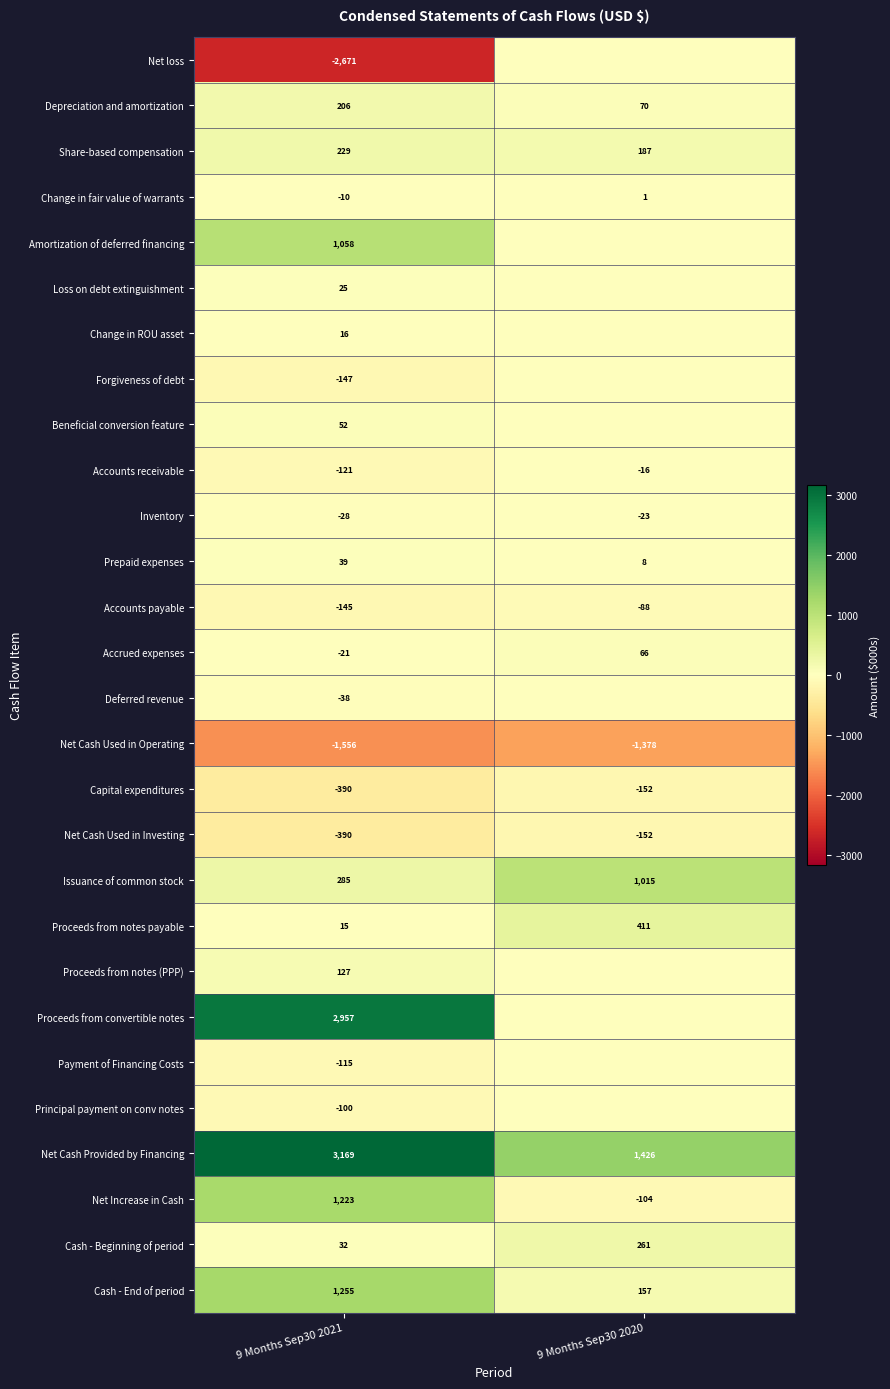

Where is Change in fair value of warrants nearest to the value -4?

9 Months Sep30 2020